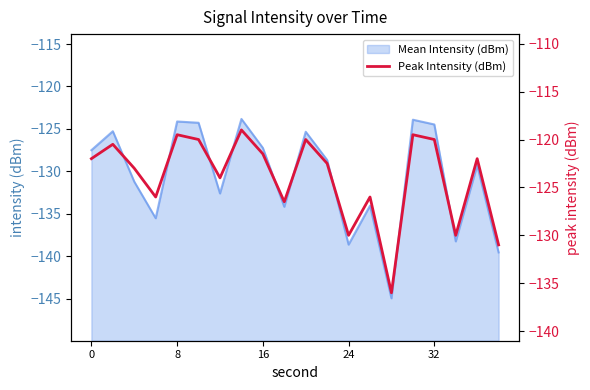

What is the greatest value displayed?

-119.0